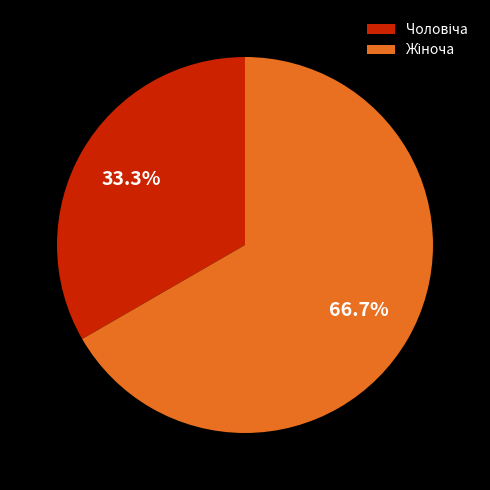

Does any single category account for the majority?

Yes